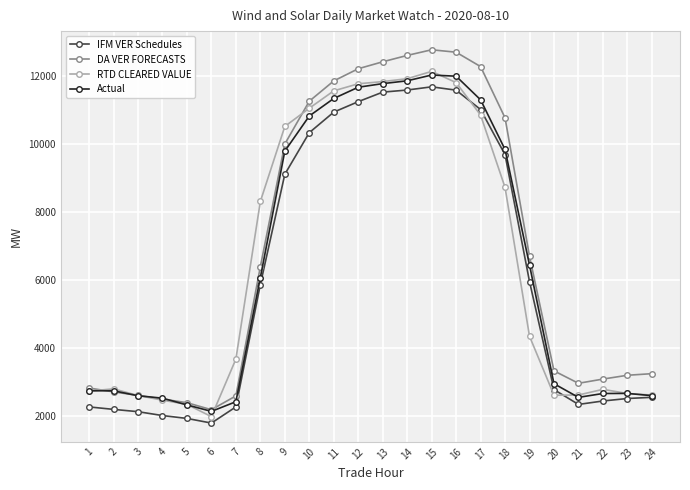

How many lines are shown in the chart?

4